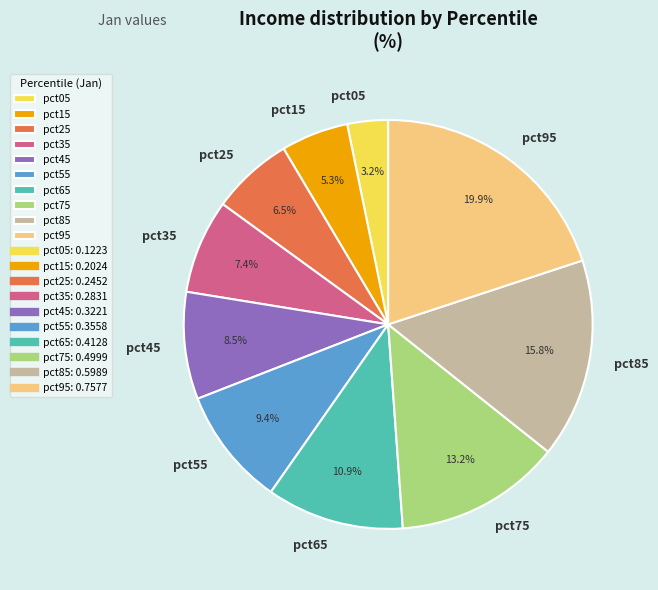

Do pct35 and pct55 together represent more than half of the pie?

No